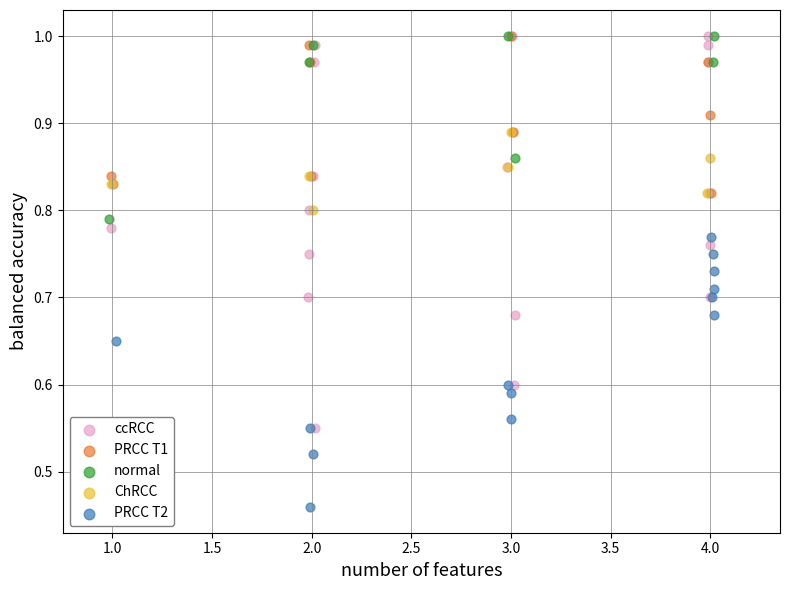

Which series has the largest Y range (max minus min)?

ccRCC